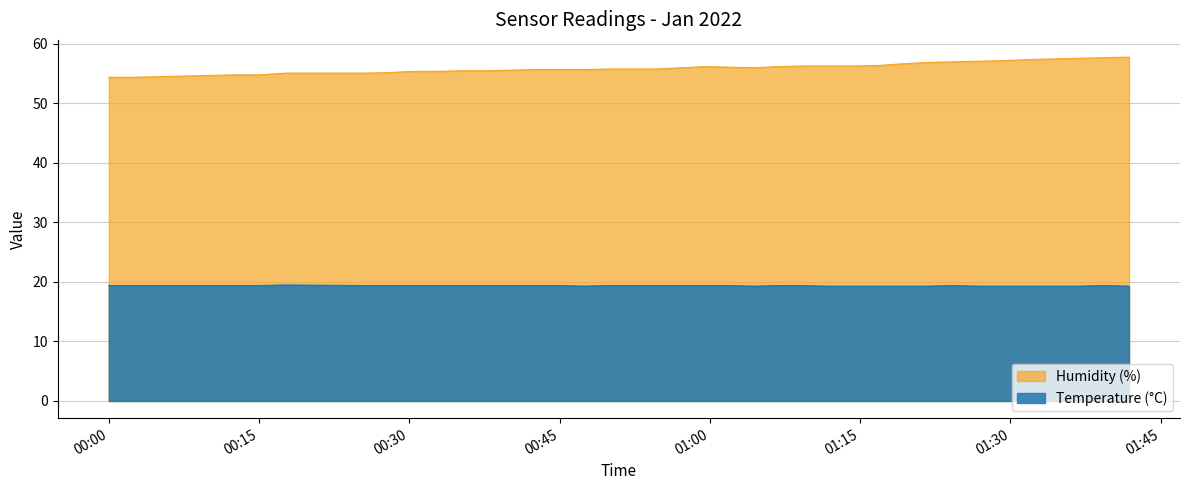

What is the sum of all Temperature (°C) values?

774.8